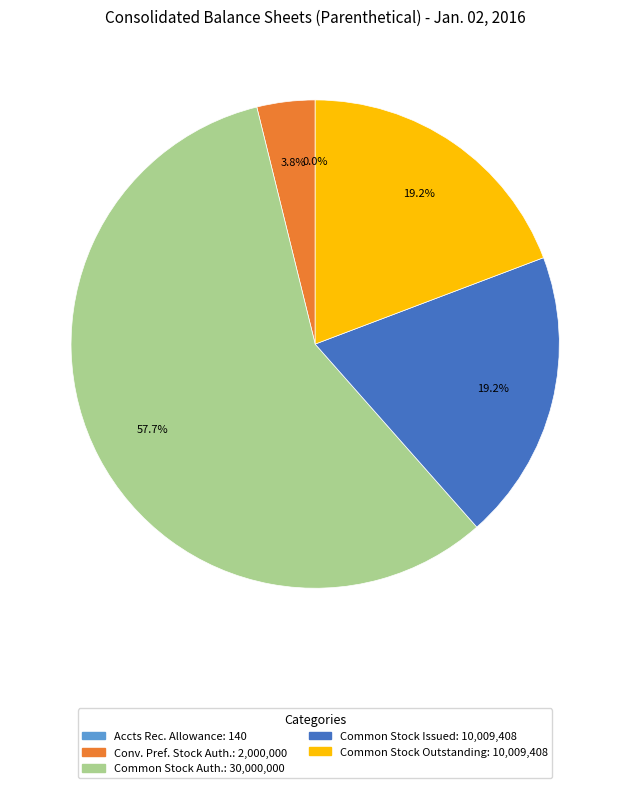

Is there any slice that represents more than half of the pie?

Yes